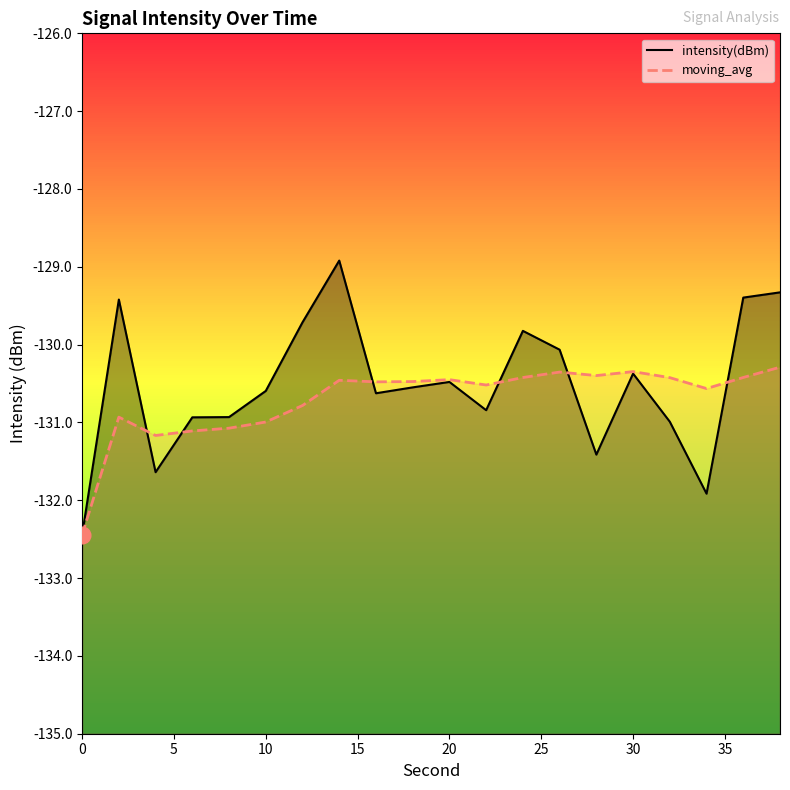

Does the chart have visible grid lines?

No